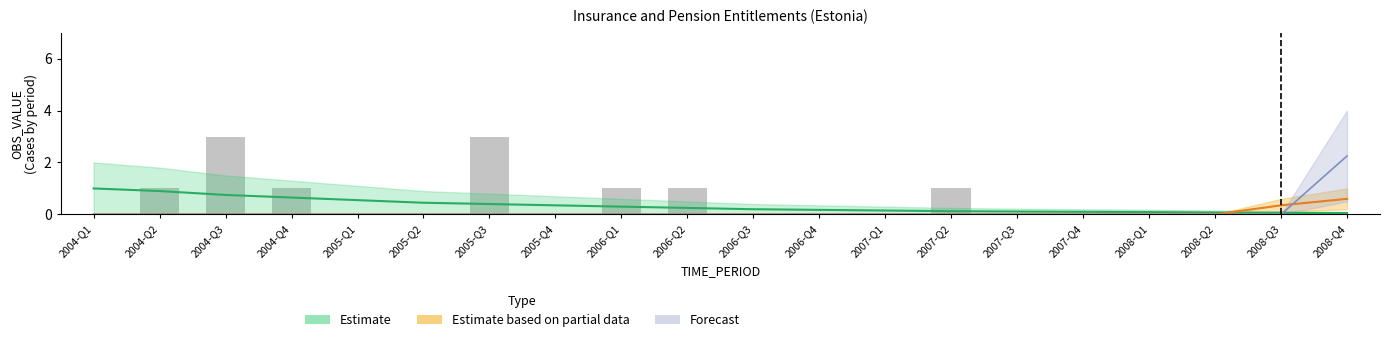

What is the label of the 14th bar from the left?

2007-Q2